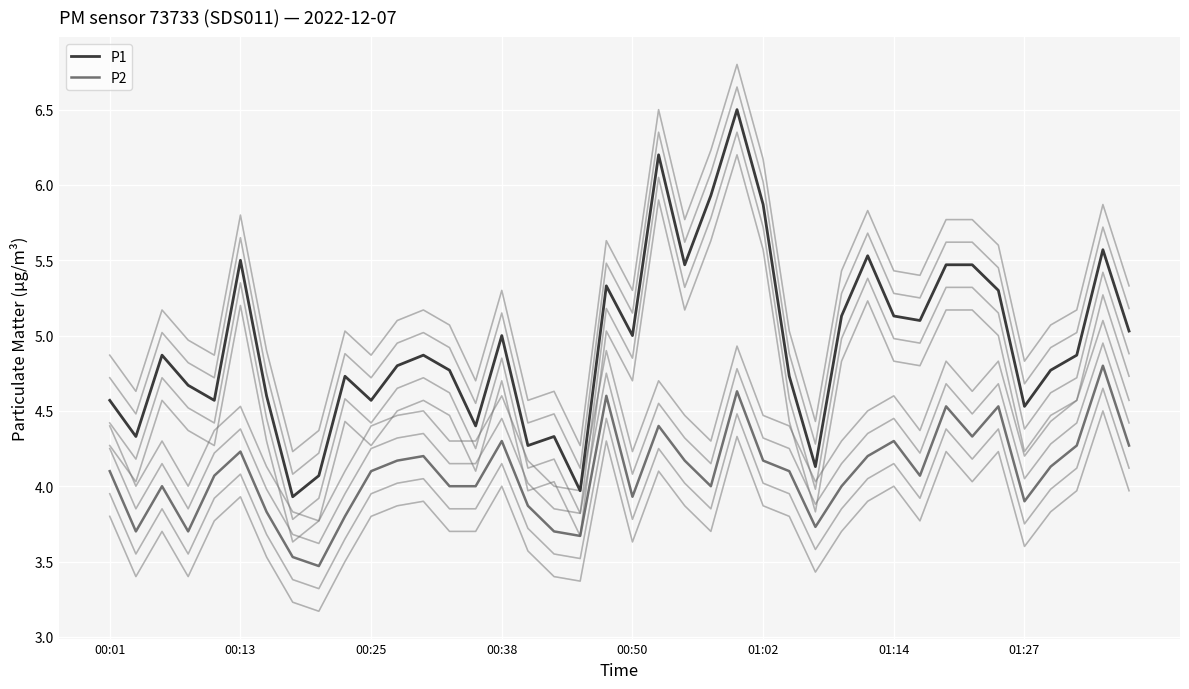

Reading right to left, extract all data points from this chart.

P1: 5.0	5.6	4.9	4.8	4.5	5.3	5.5	5.5	5.1	5.1	5.5	5.1	4.1	4.7	5.9	6.5	5.9	5.5	6.2	5.0	5.3	4.0	4.3	4.3	5.0	4.4	4.8	4.9	4.8	4.6	4.7	4.1	3.9	4.6	5.5	4.6	4.7	4.9	4.3	4.6
P2: 4.3	4.8	4.3	4.1	3.9	4.5	4.3	4.5	4.1	4.3	4.2	4.0	3.7	4.1	4.2	4.6	4.0	4.2	4.4	3.9	4.6	3.7	3.7	3.9	4.3	4.0	4.0	4.2	4.2	4.1	3.8	3.5	3.5	3.8	4.2	4.1	3.7	4.0	3.7	4.1